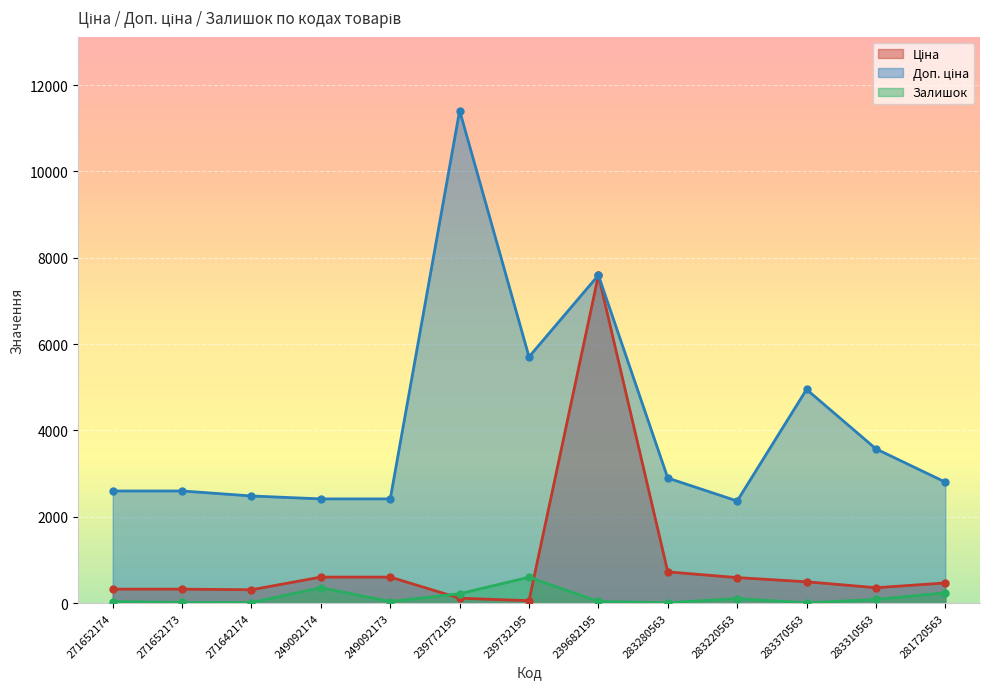

The value of Залишок at 271652173 is 23.9. True or false?

False